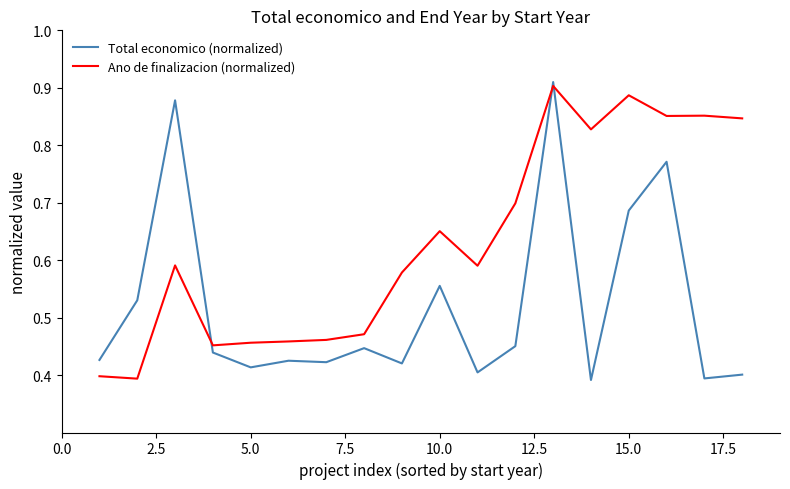

Which series has the largest total across all categories?

Ano de finalizacion (normalized)